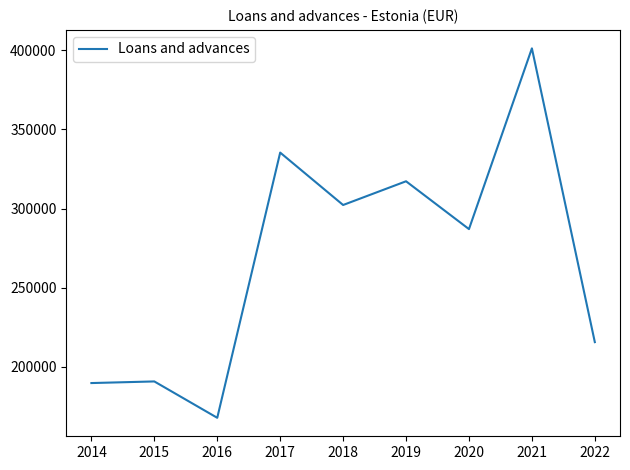

The value at 2016 is 167688. True or false?

True